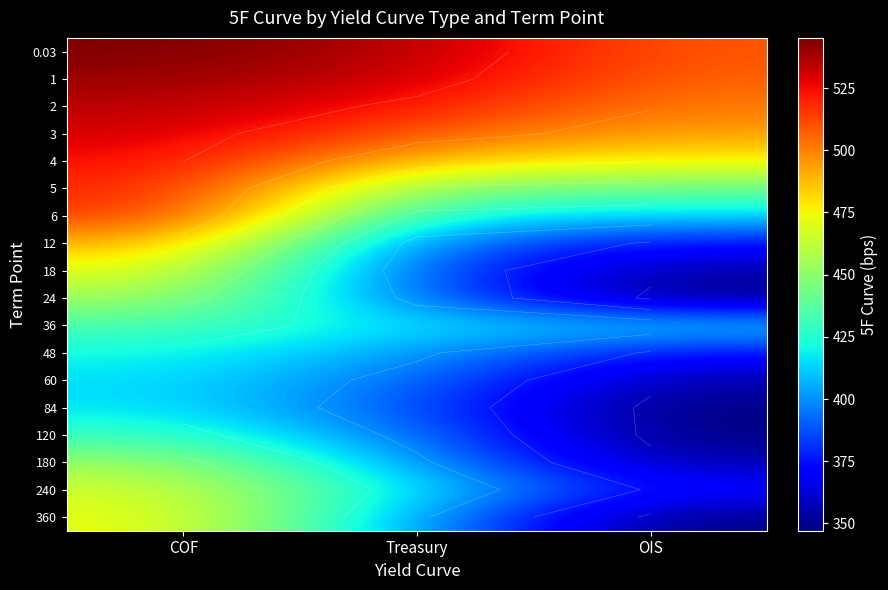

Is the value of 60 at OIS greater than the value of 36 at Treasury?

No